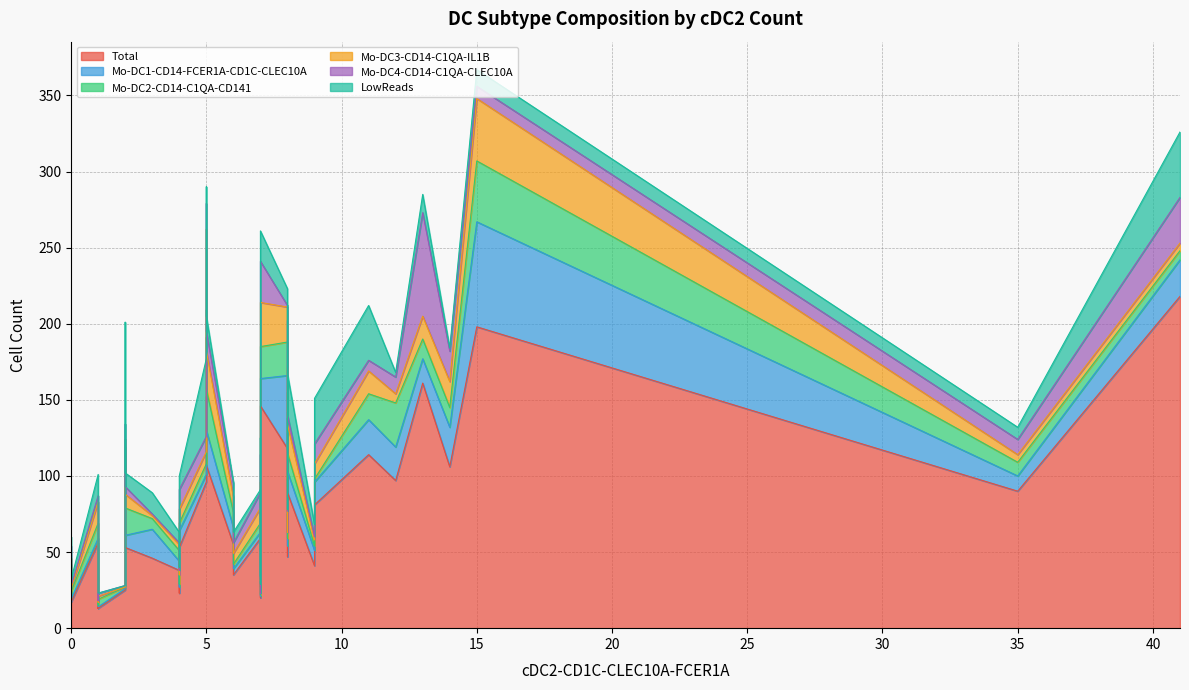

What is the value of the Mo-DC1-CD14-FCER1A-CD1C-CLEC10A point at the 13th from the left?

39